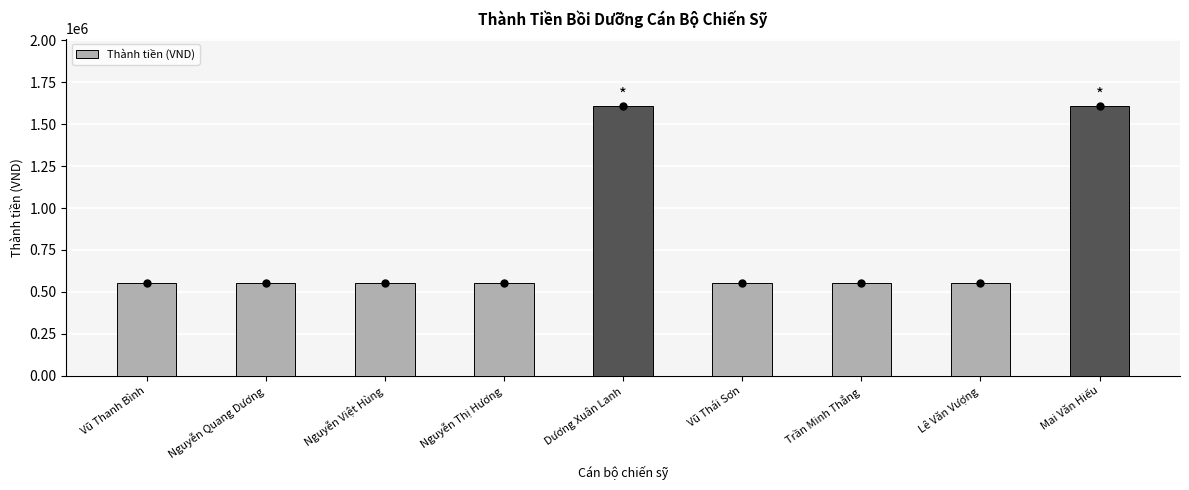

Approximately how many times larger is the value at Vũ Thanh Bình compared to Lê Văn Vượng?

1.0